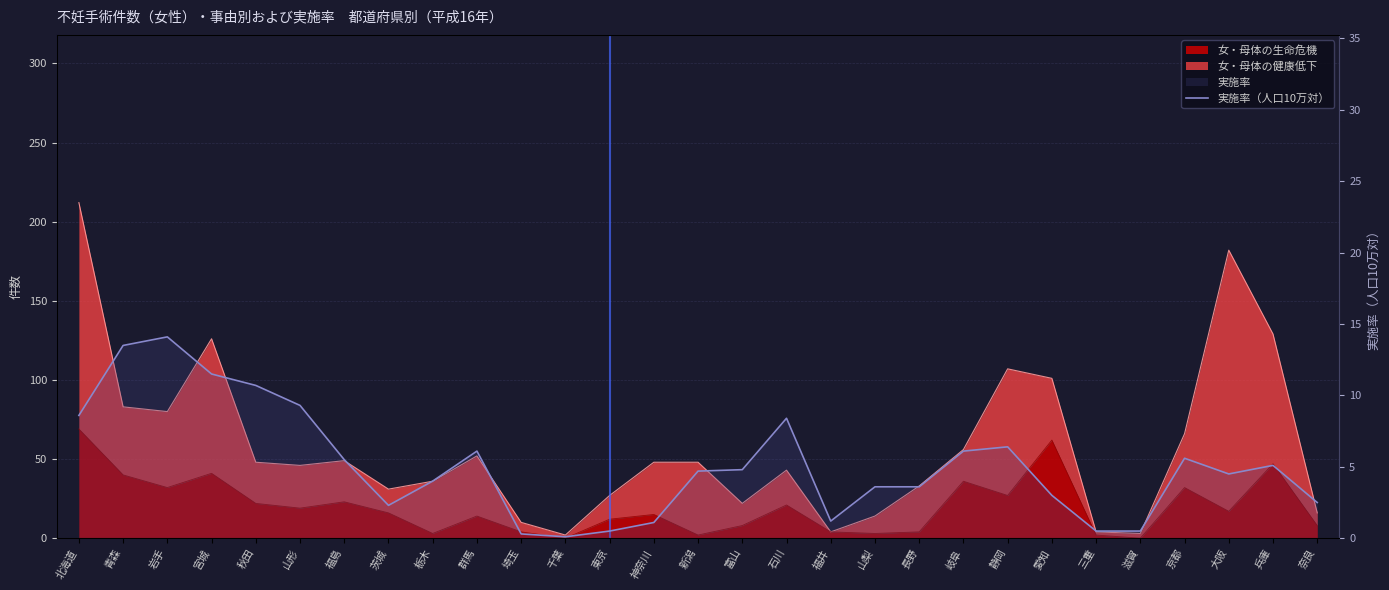

List the labels in order of value, largest first.

岩手, 青森, 宮城, 秋田, 山形, 北海道, 石川, 静岡, 群馬, 岐阜, 京都, 福島, 兵庫, 富山, 新潟, 大阪, 栃木, 山梨, 長野, 愛知, 奈良, 茨城, 福井, 神奈川, 東京, 三重, 滋賀, 埼玉, 千葉